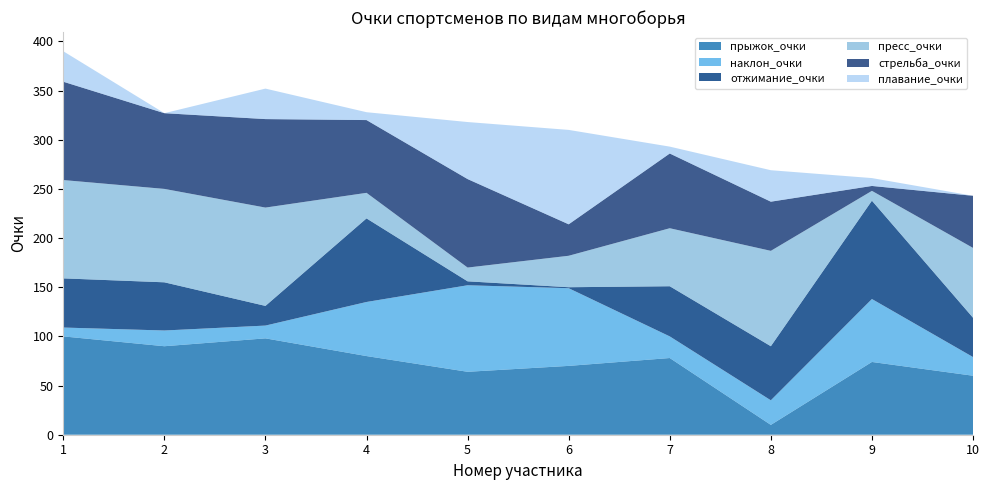

Reading left to right, extract all data points from this chart.

прыжок_очки: 100	90	98	80	64	70	78	10	74	60
наклон_очки: 9	16	13	55	88	79	22	25	64	19
отжимание_очки: 50	49	20	85	4	1	51	55	100	40
пресс_очки: 100	95	100	26	14	32	59	97	10	71
стрельба_очки: 100	77	90	74	90	32	76	50	5	53
плавание_очки: 31	0	31	8	58	96	7	32	8	0